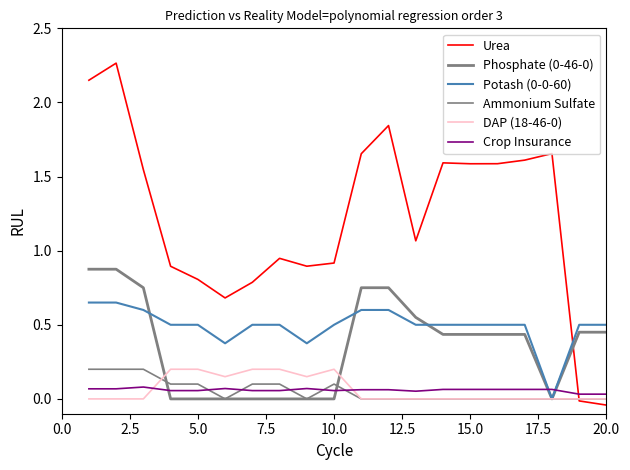

Reading right to left, list all the values displayed in this chart.

Urea: -0.0	-0.0	1.7	1.6	1.6	1.6	1.6	1.1	1.8	1.7	0.9	0.9	0.9	0.8	0.7	0.8	0.9	1.5	2.3	2.1
Phosphate (0-46-0): 0.5	0.5	0.0	0.4	0.4	0.4	0.4	0.6	0.8	0.8	0.0	0.0	0.0	0.0	0.0	0.0	0.0	0.8	0.9	0.9
Potash (0-0-60): 0.5	0.5	0.0	0.5	0.5	0.5	0.5	0.5	0.6	0.6	0.5	0.4	0.5	0.5	0.4	0.5	0.5	0.6	0.7	0.7
Ammonium Sulfate: 0.0	0.0	0.0	0.0	0.0	0.0	0.0	0.0	0.0	0.0	0.1	0.0	0.1	0.1	0.0	0.1	0.1	0.2	0.2	0.2
DAP (18-46-0): 0.0	0.0	0.0	0.0	0.0	0.0	0.0	0.0	0.0	0.0	0.2	0.1	0.2	0.2	0.1	0.2	0.2	0.0	0.0	0.0
Crop Insurance: 0.0	0.0	0.1	0.1	0.1	0.1	0.1	0.1	0.1	0.1	0.1	0.1	0.1	0.1	0.1	0.1	0.1	0.1	0.1	0.1